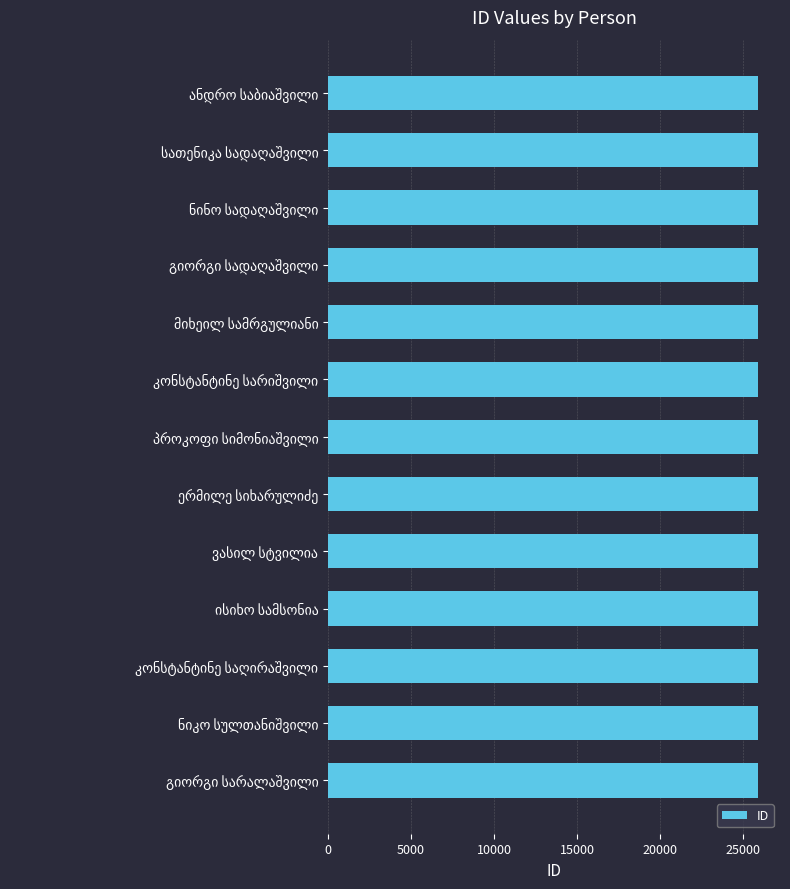

What is the value of the 1st bar from the top?

25920